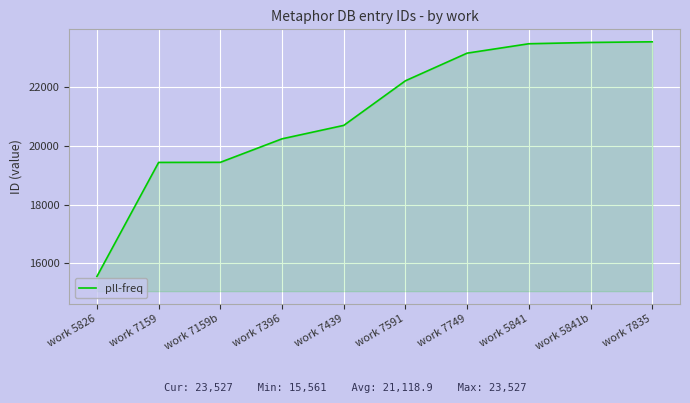

True or false: the data shows 7067 at work 5841b.

False